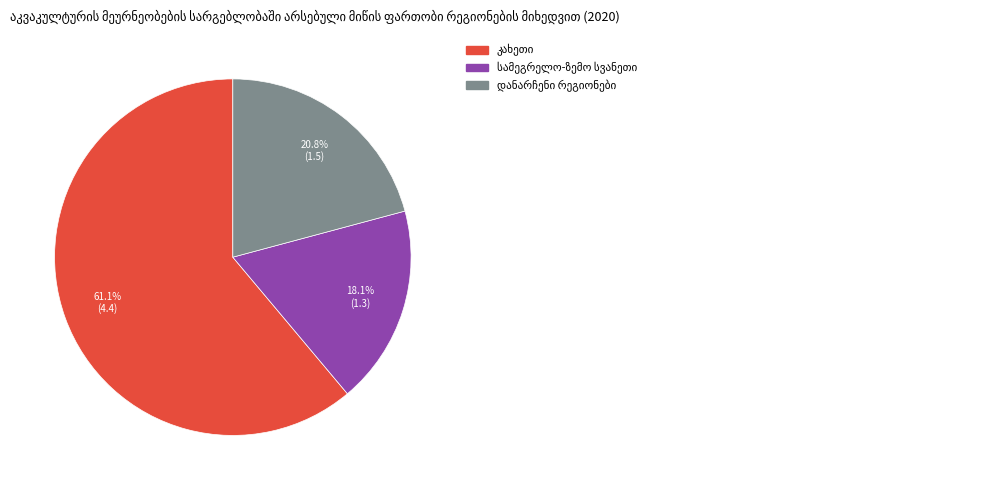

Does any single category account for the majority?

Yes